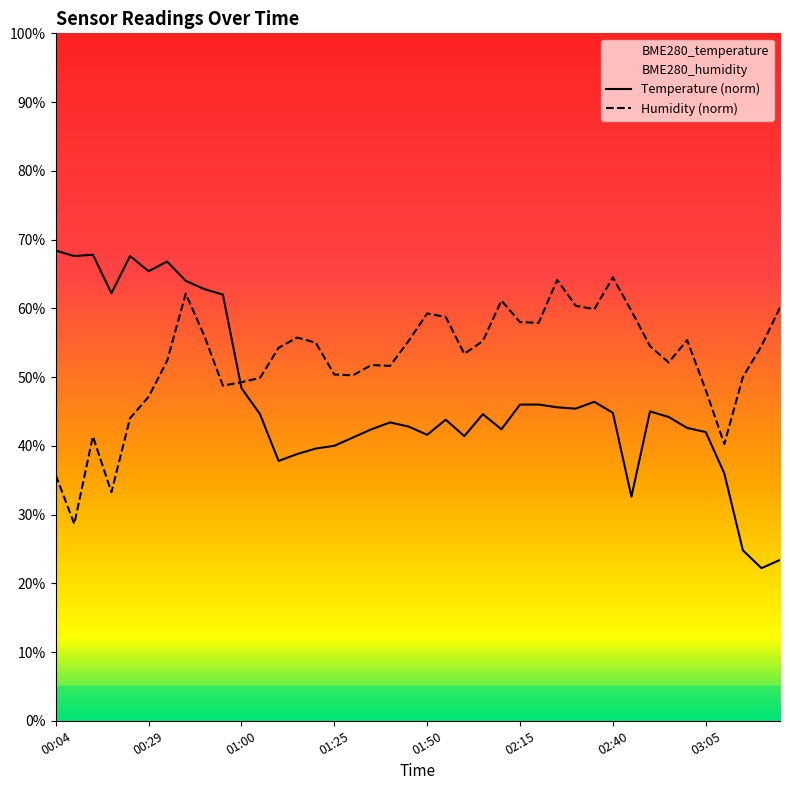

What is the difference between the second highest and second lowest values in the Temperature (norm) series?

44.4